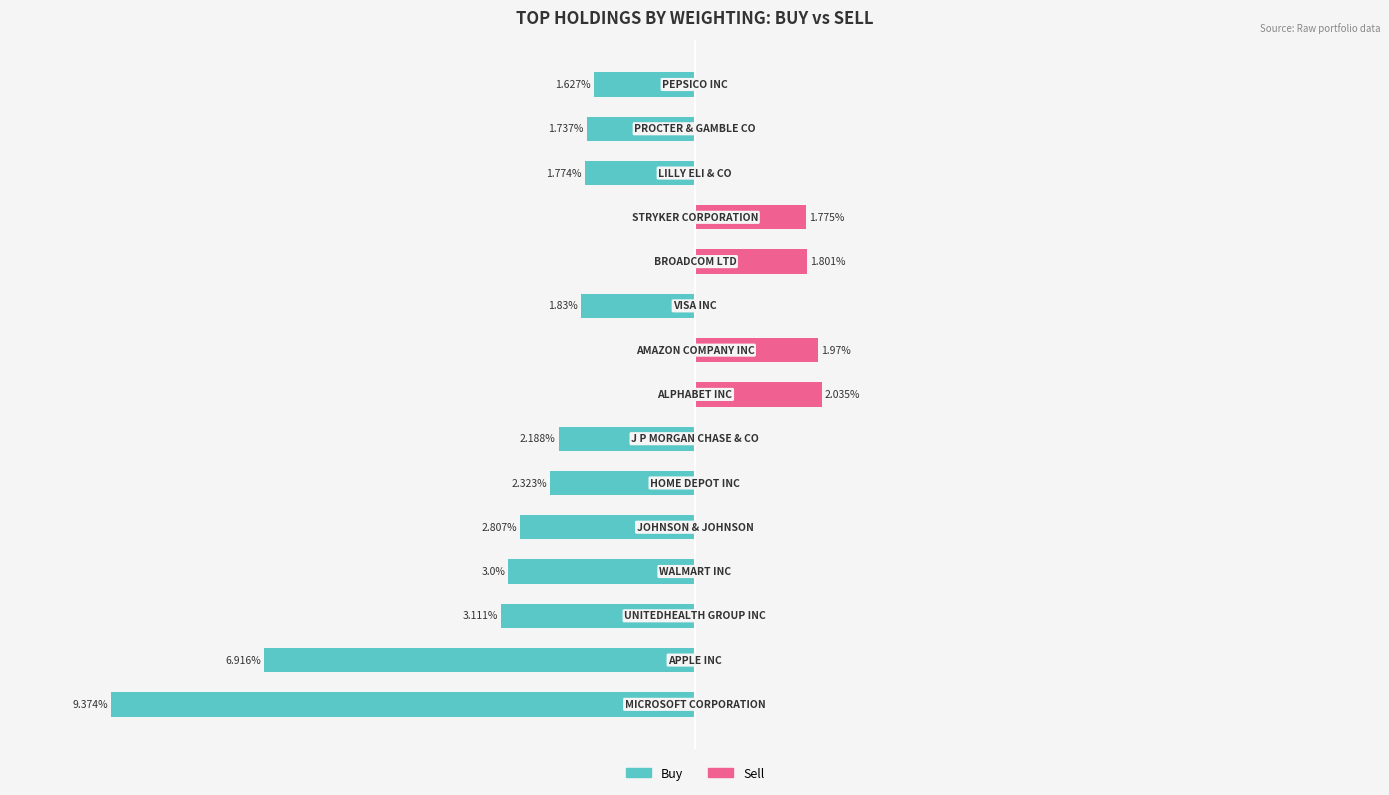

At how many categories does at least one series exceed -1?

15